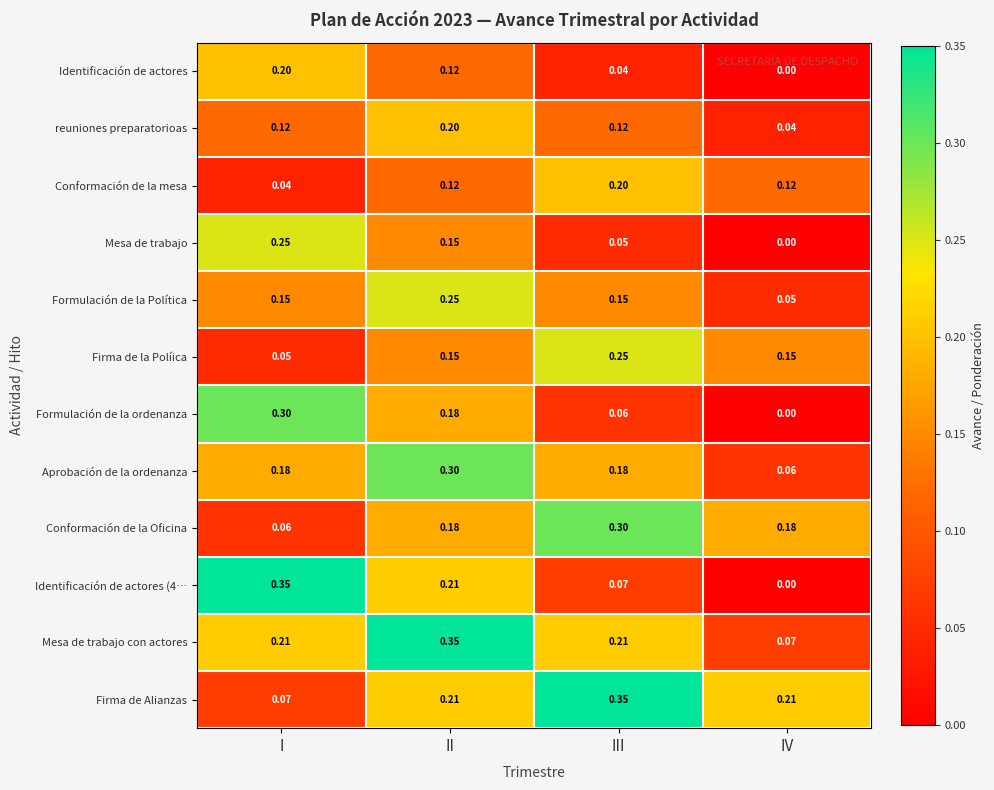

Which category has the lowest value across all series?

IV